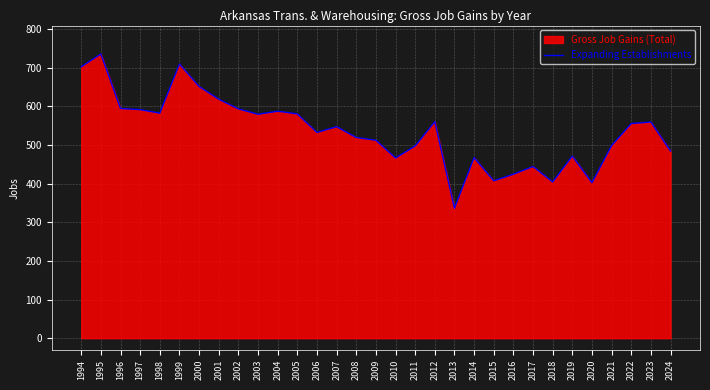

The value at 2005 is 580. True or false?

True